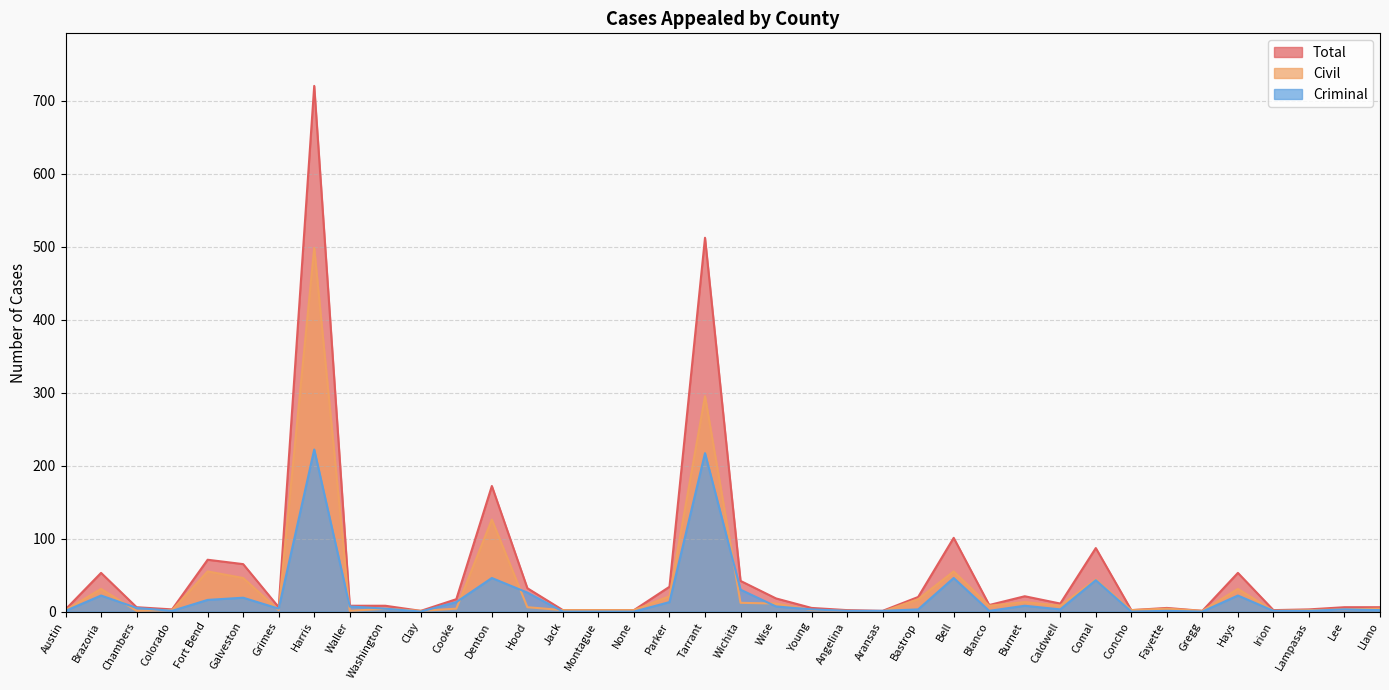

What is the maximum value shown in the chart?

720